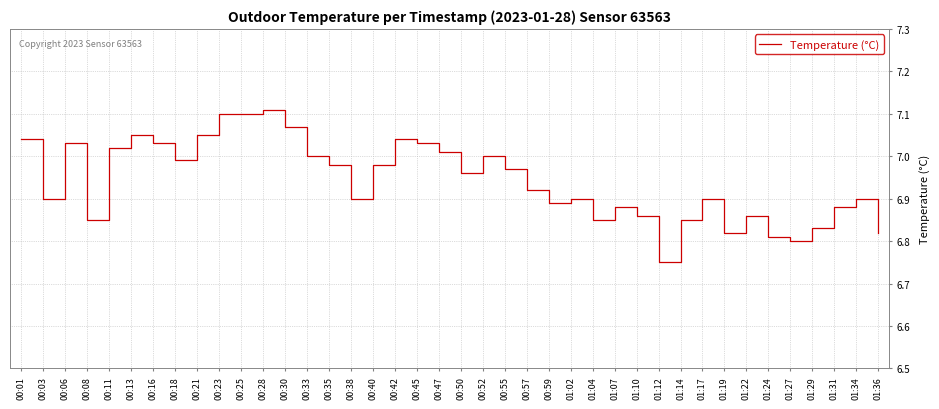

The chart shows a value of 6.9 at 01:34. True or false?

True